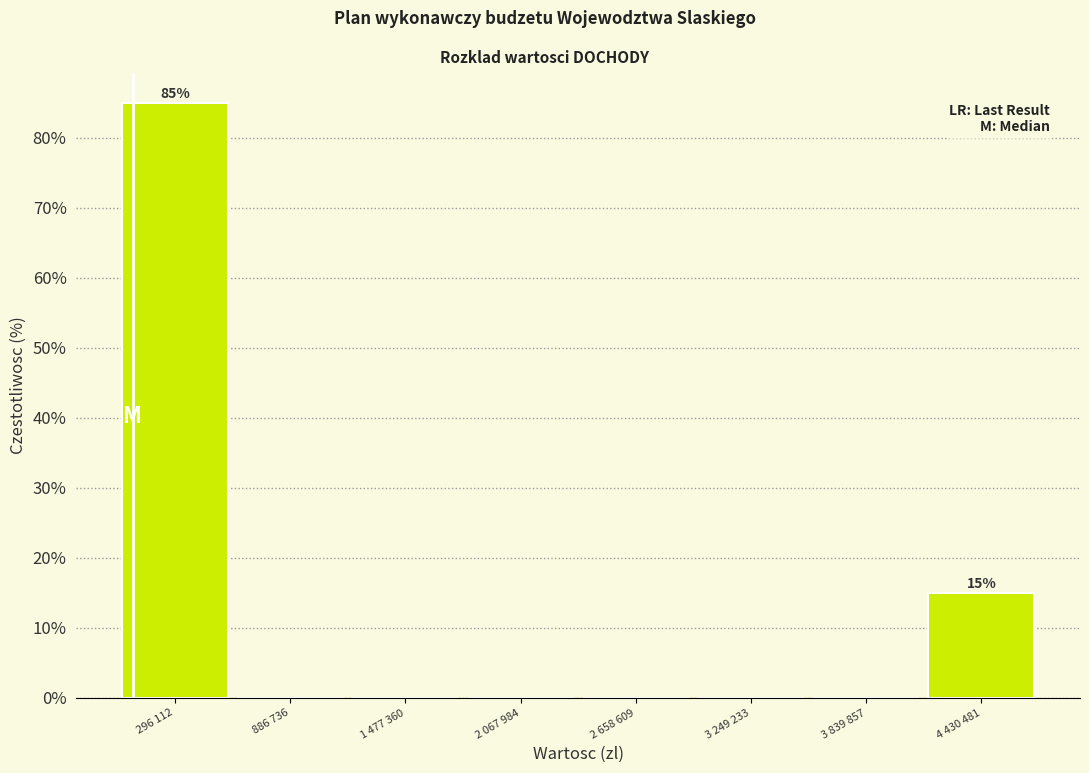

Reading left to right, what are all the values shown in this chart?

296 112=85	886 736=0	1 477 360=0	2 067 984=0	2 658 609=0	3 249 233=0	3 839 857=0	4 430 481=15